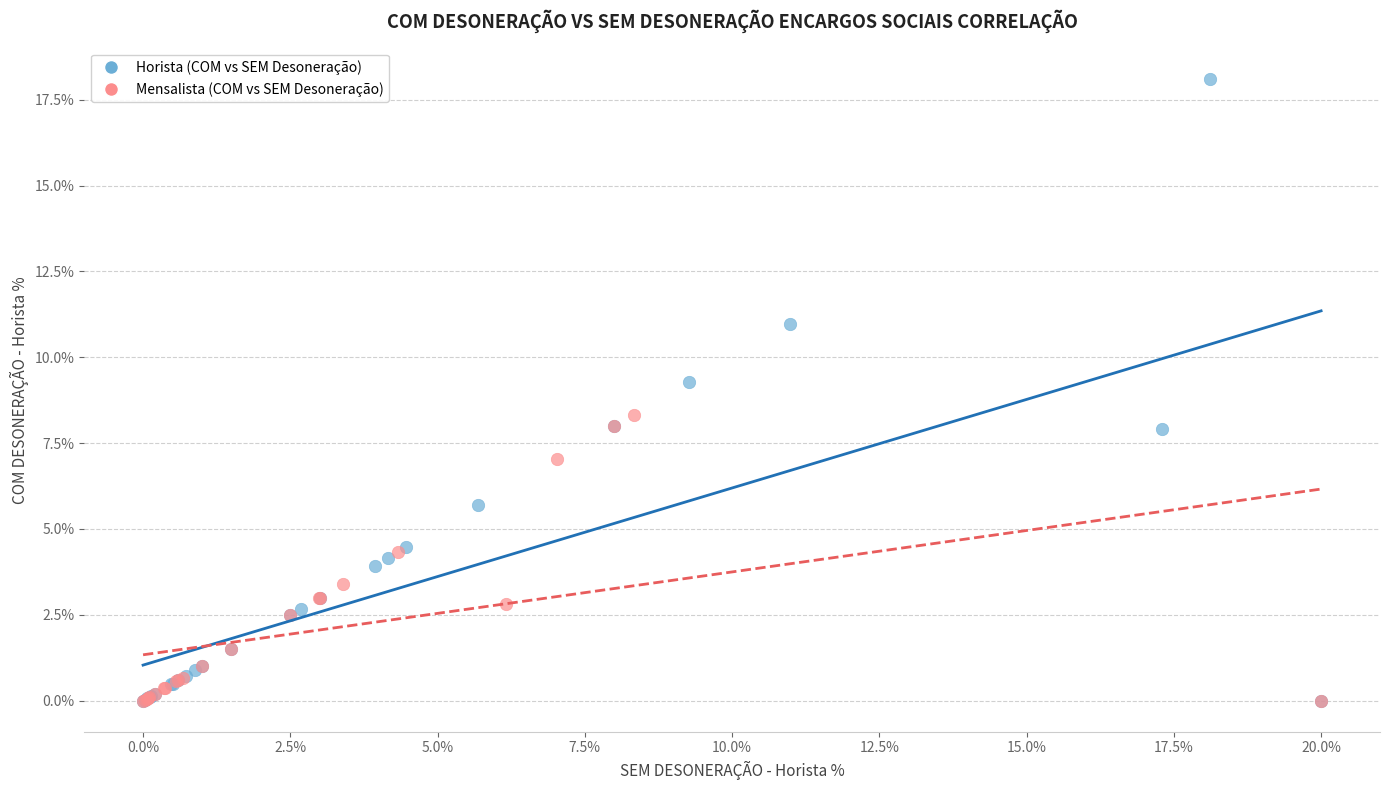

What are all the series names shown in the legend?

Horista (COM vs SEM Desoneração), Mensalista (COM vs SEM Desoneração)